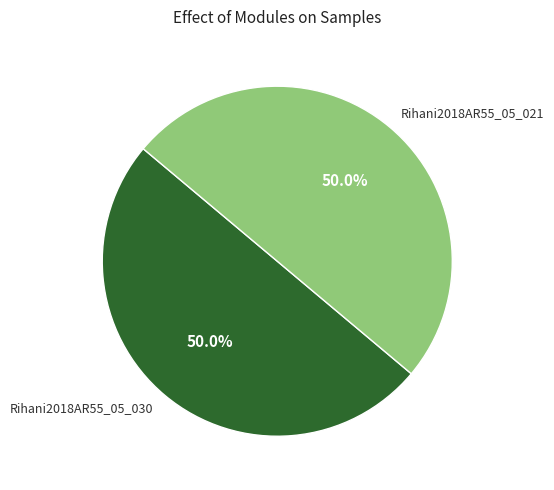

What percentage do Rihani2018AR55_05_030 and Rihani2018AR55_05_021 together represent?

100.0%